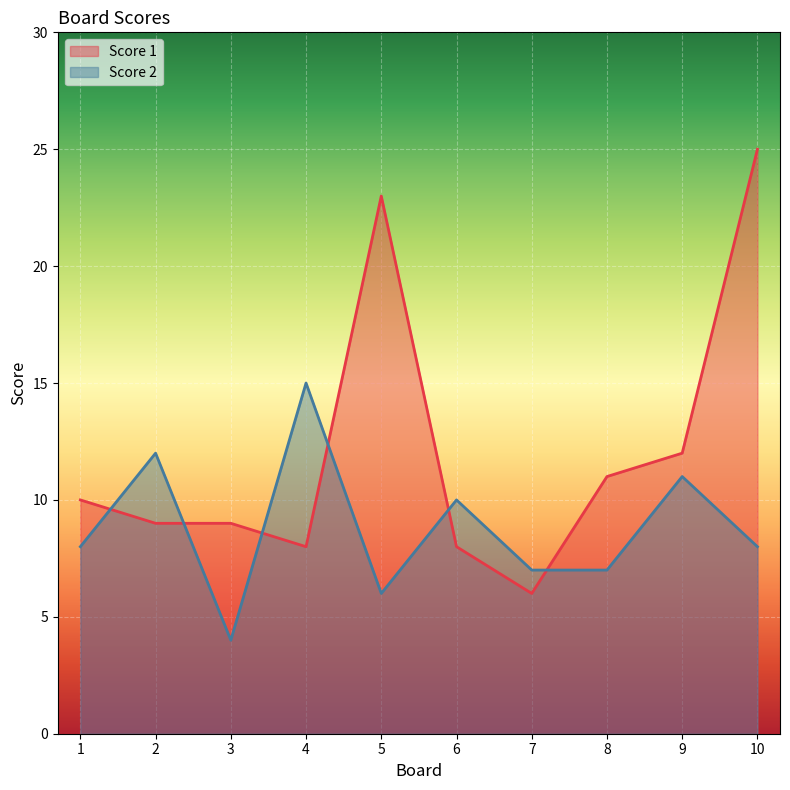

How many lines are shown in the chart?

2